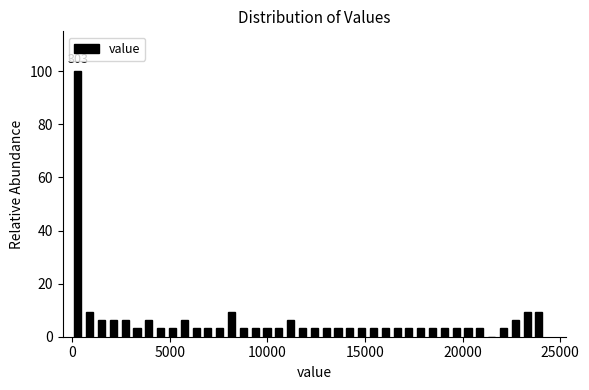

Read against the x-axis, roughly where is the centre of the tallest bar?

500